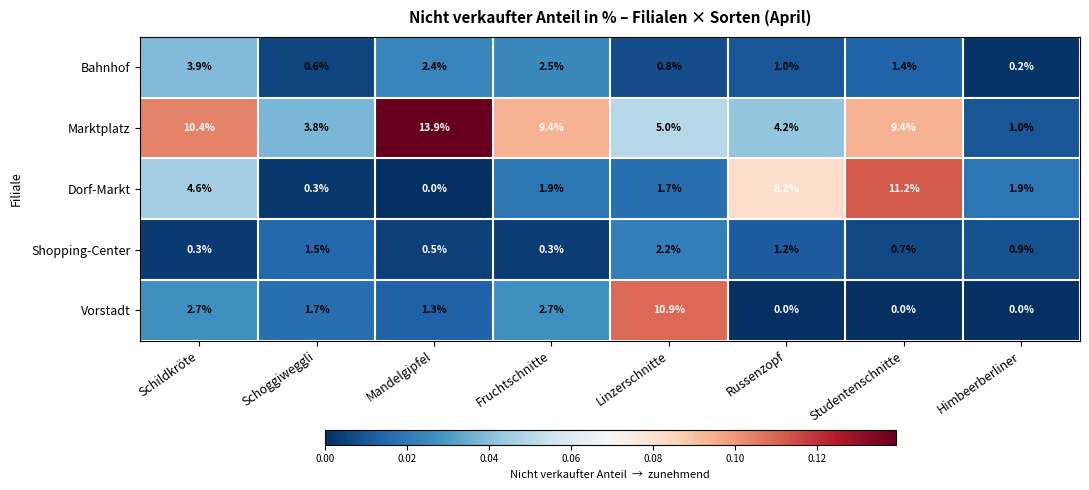

What is the total value across all series at Schoggiweggli?

7.9